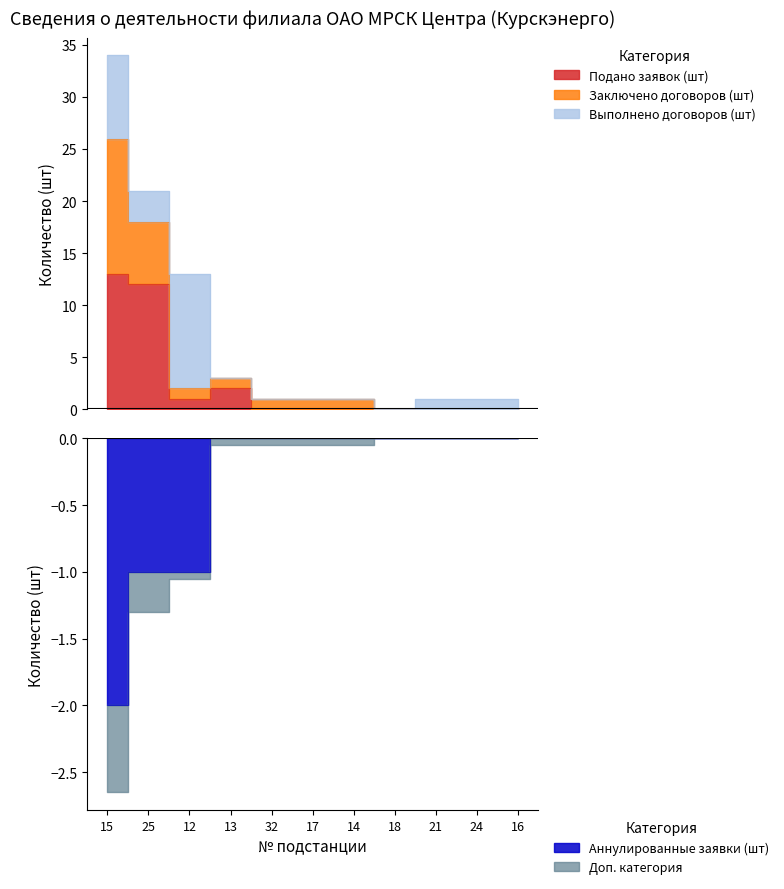

True or false: Подано заявок (шт) and Аннулированные заявки (шт) cross at least once.

False